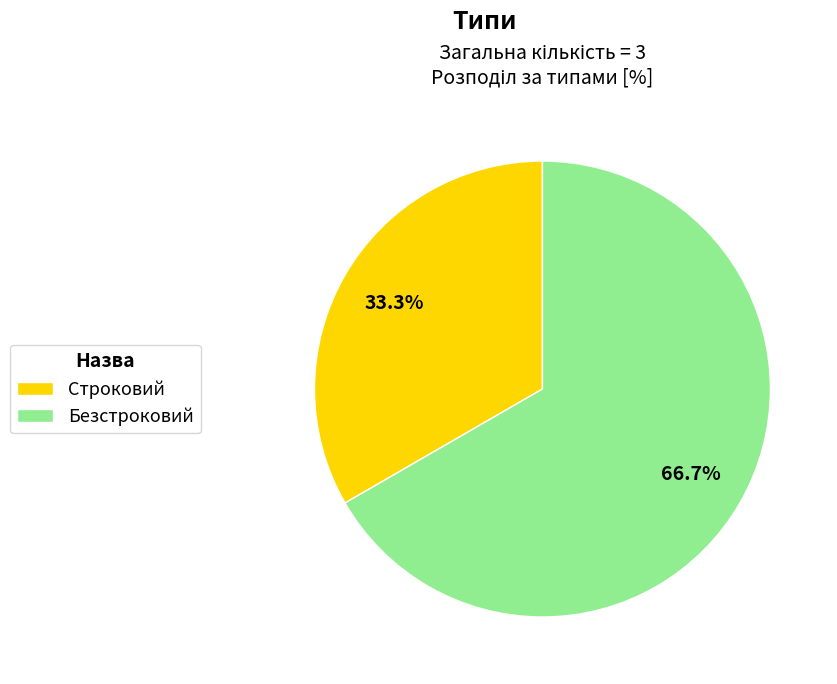

Do Безстроковий and Строковий together represent more than half of the pie?

Yes